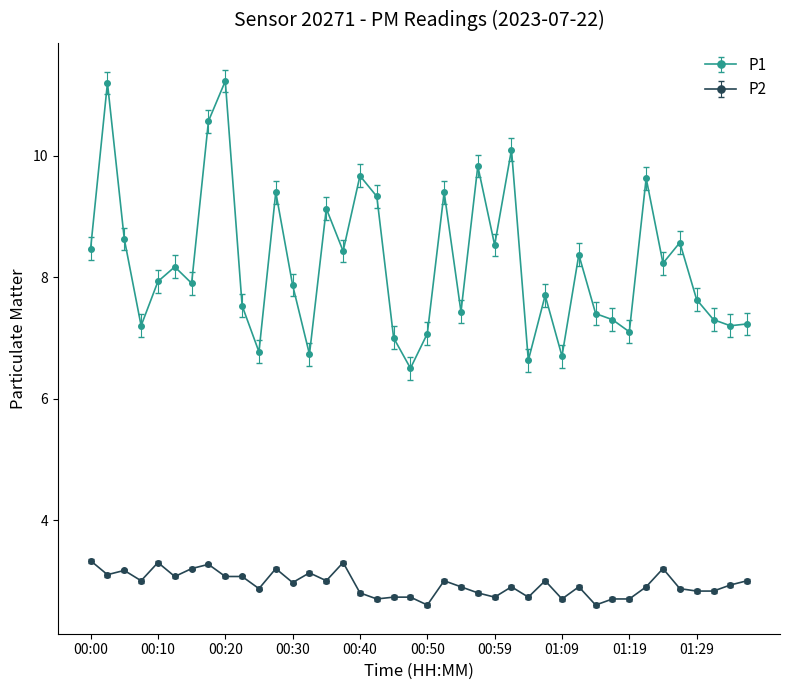

Which series has the widest spread of values?

P1